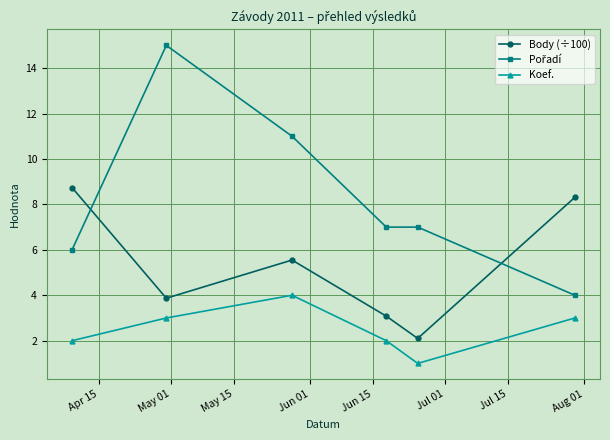

What is the value of the Body (÷100) point at the 1st from the left?

8.7